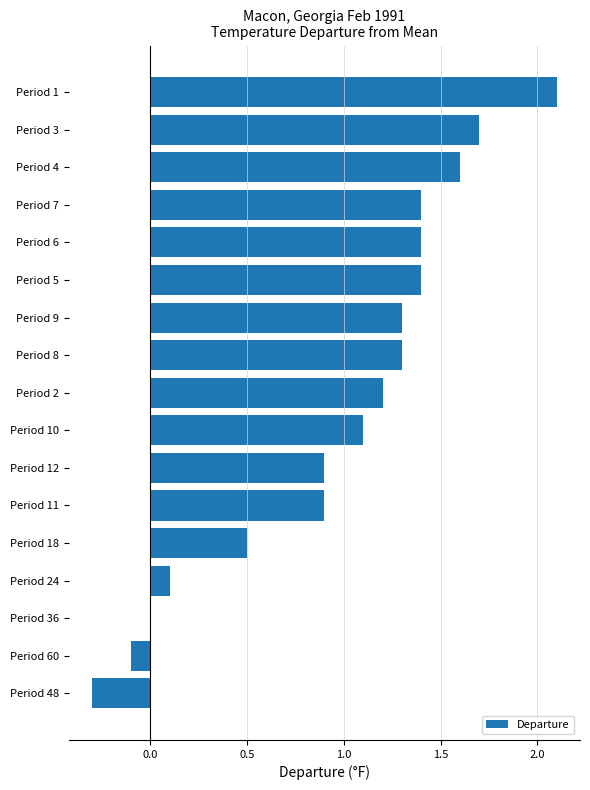

The chart shows a value of 0.1 at Period 24. True or false?

True